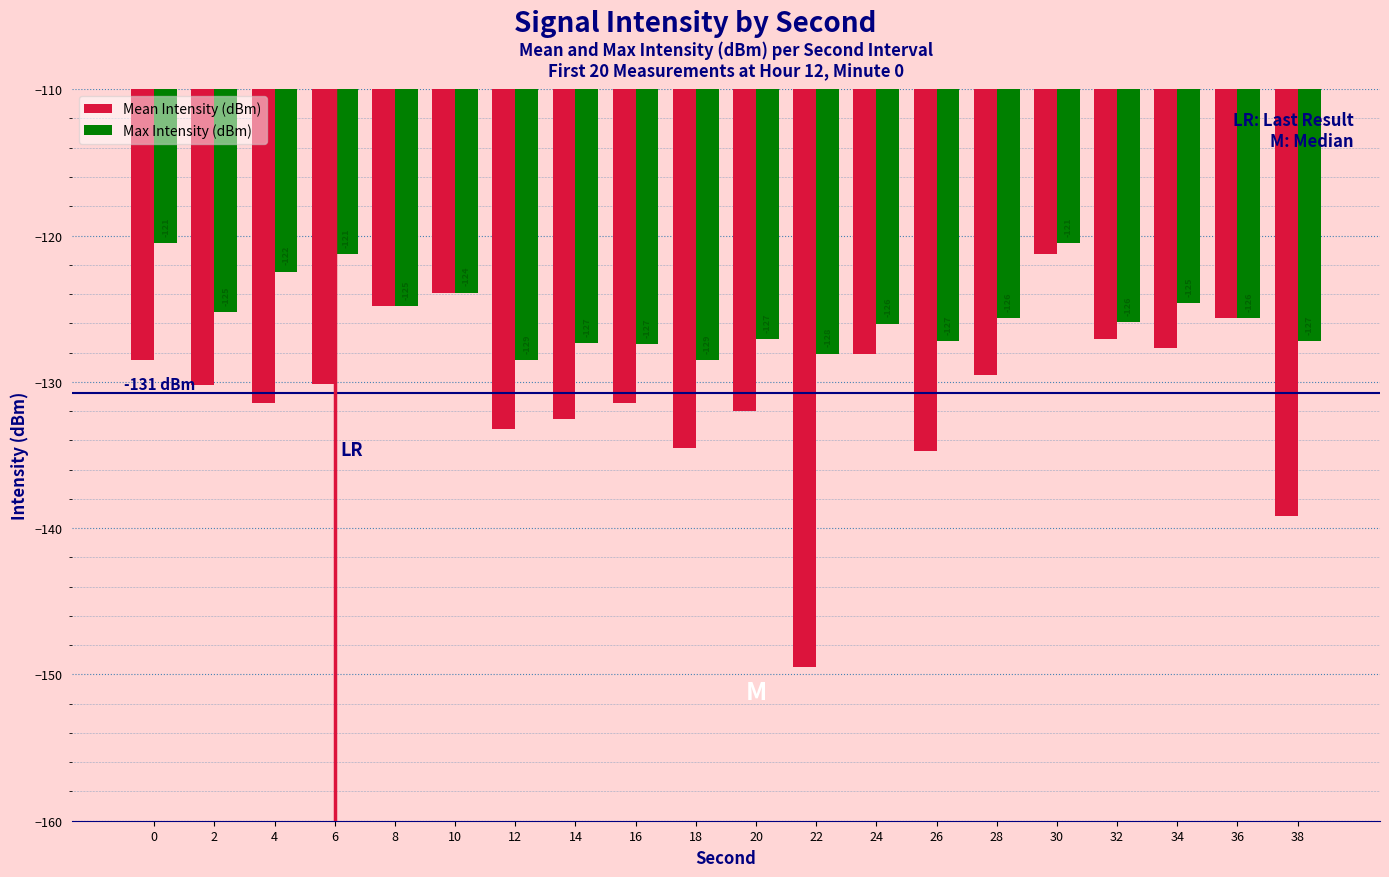

Is it true that Max Intensity (dBm) equals -120.5 at 0?

True